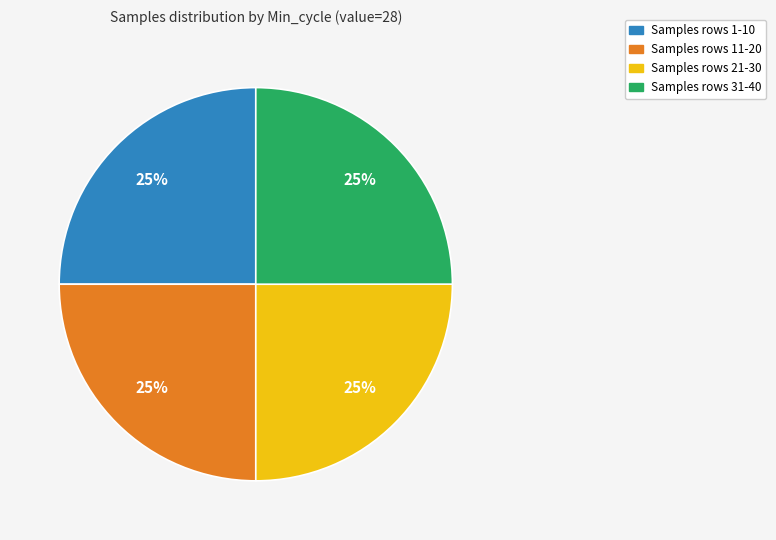

What is the ratio of the value at Samples rows 1-10 to the value at Samples rows 21-30?

1.0